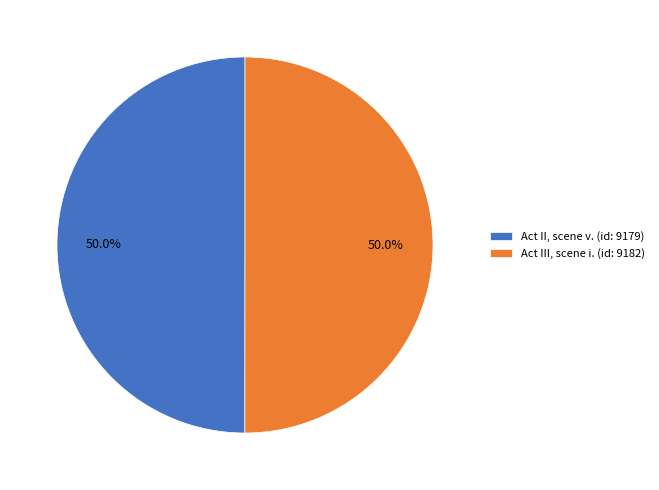

What percentage is the Act III, scene i. (id: 9182) slice, to the nearest percent?

50%